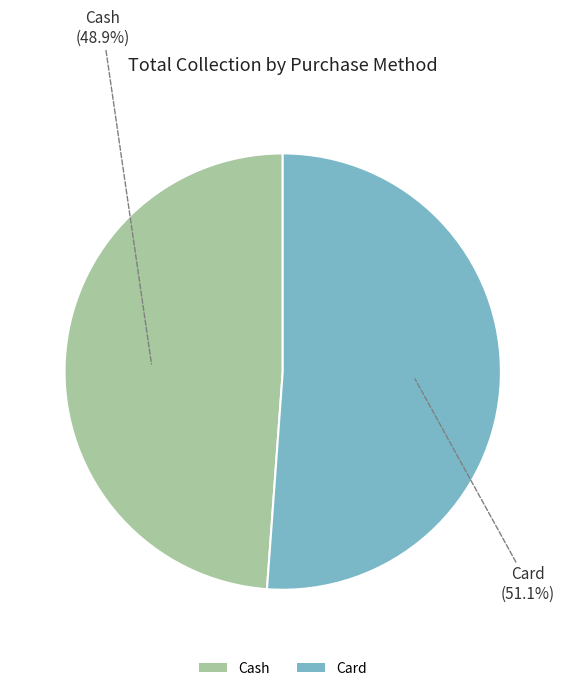

Rank the categories by value from lowest to highest.

Cash, Card